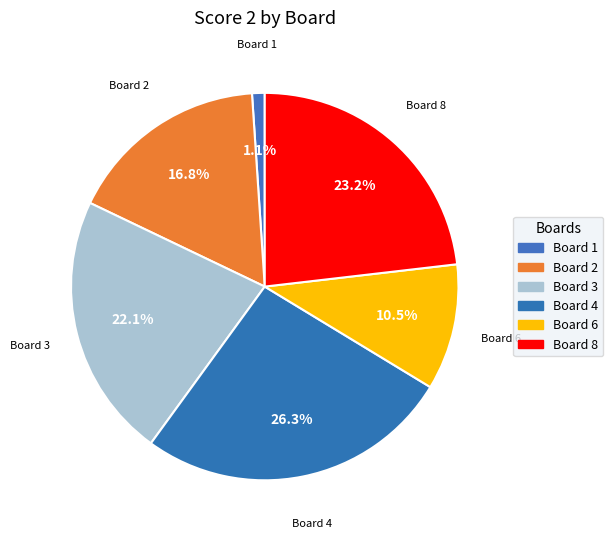

Count the number of slices in the pie.

6